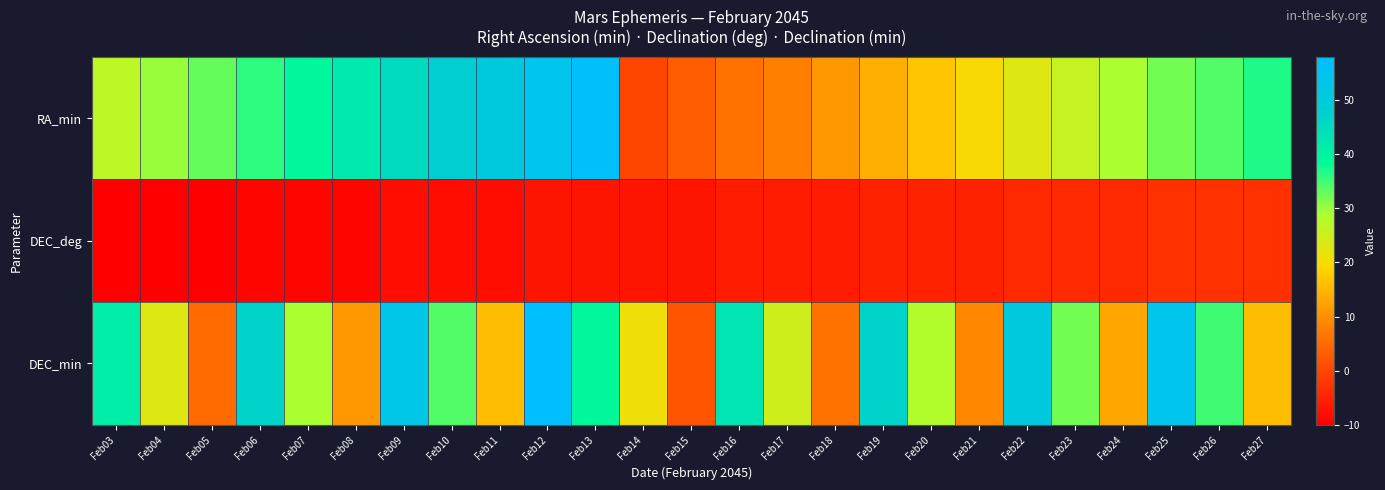

At which category is the sum across all series the highest?

Feb12